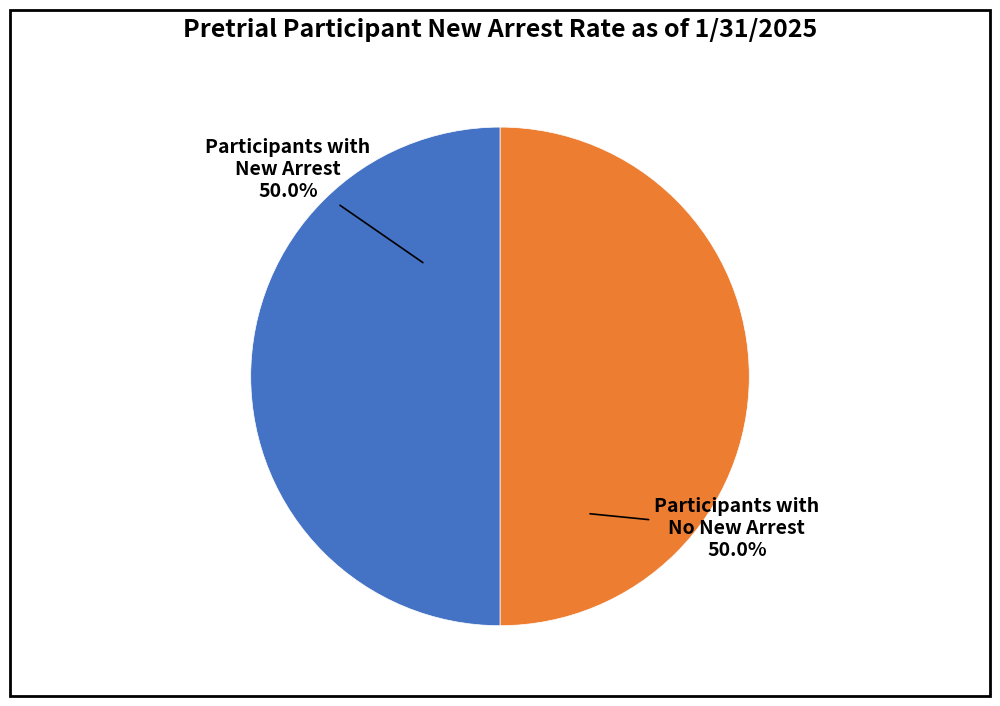

Count the number of slices in the pie.

2